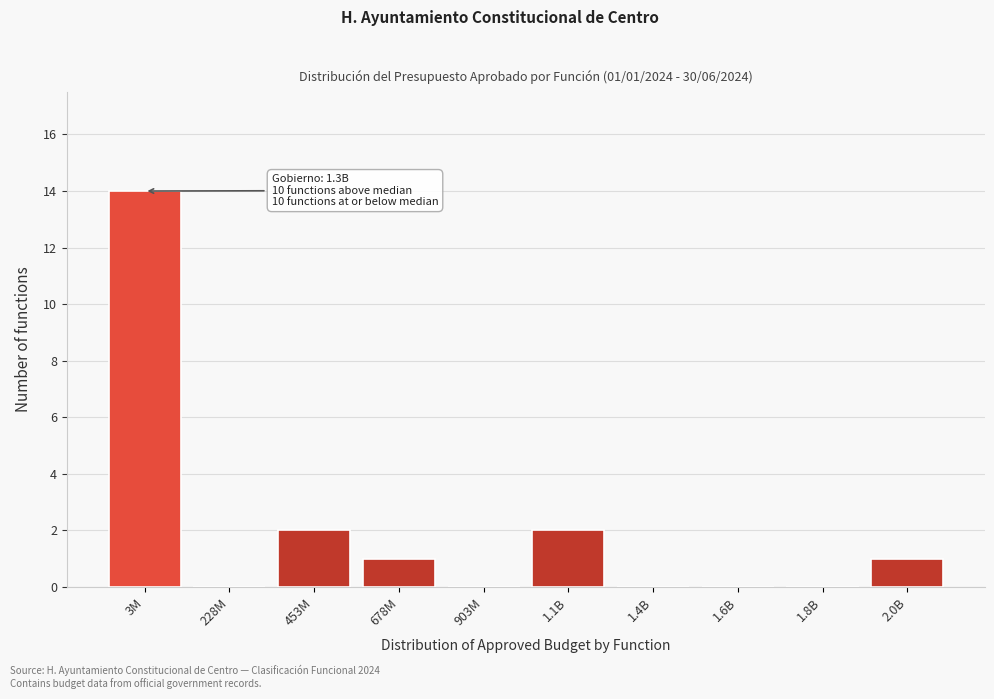

Reading left to right, what are all the values shown in this chart?

3M=14	228M=0	453M=2	678M=1	903M=0	1.1B=2	1.4B=0	1.6B=0	1.8B=0	2.0B=1